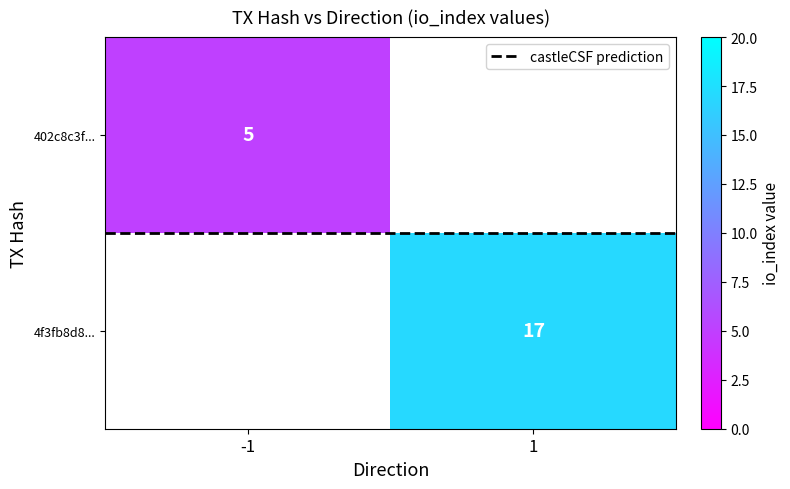

List the series in order of their overall mean, highest first.

4f3fb8d8..., 402c8c3f..., castleCSF prediction